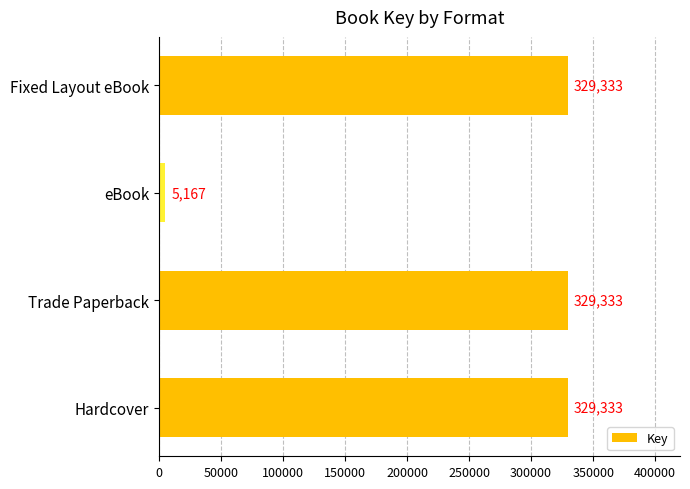

What is the difference between the maximum and minimum values?

324166